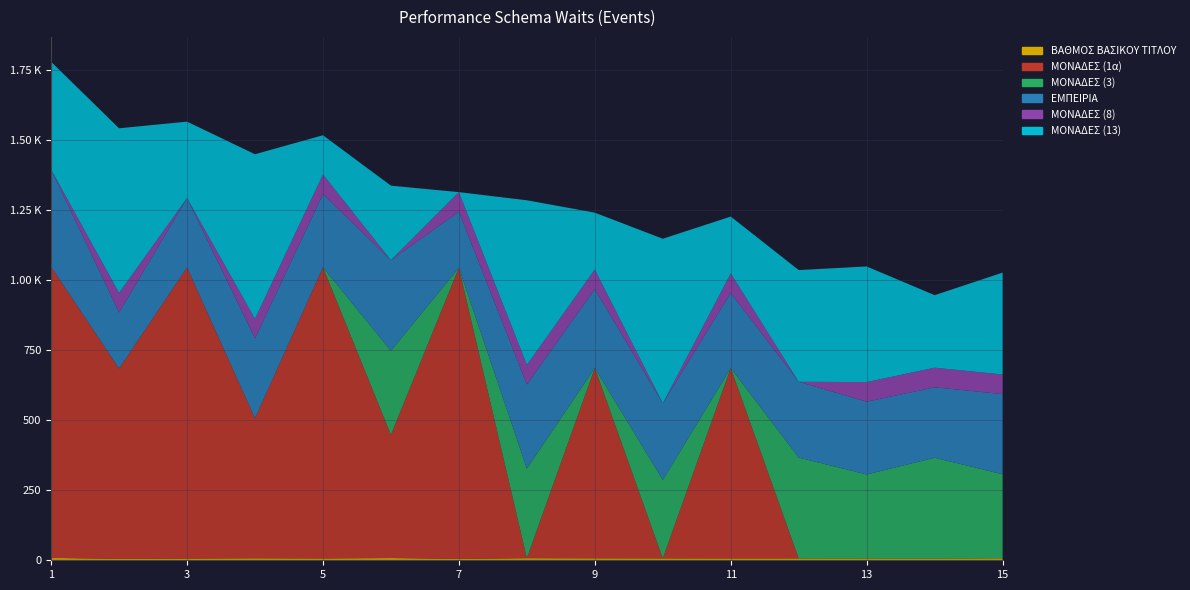

Reading left to right, transcribe all the data shown in this chart.

ΒΑΘΜΟΣ ΒΑΣΙΚΟΥ ΤΙΤΛΟΥ: 1=8.7	2=5.0	3=6.2	4=7.1	5=6.5	6=8.1	7=5.0	8=7.5	9=7.0	10=6.8	11=6.7	12=6.8	13=6.5	14=6.3	15=7.2
ΜΟΝΑΔΕΣ (1α): 1=1040.0	2=680.0	3=1040.0	4=500.0	5=1040.0	6=440.0	7=1040.0	8=0.0	9=680.0	10=0.0	11=680.0	12=0.0	13=0.0	14=0.0	15=0.0
ΜΟΝΑΔΕΣ (3): 1=0.0	2=0.0	3=0.0	4=0.0	5=0.0	6=300.0	7=0.0	8=320.0	9=0.0	10=280.0	11=0.0	12=360.0	13=300.0	14=360.0	15=300.0
ΕΜΠΕΙΡΙΑ: 1=346.8	2=200.0	3=247.6	4=285.2	5=261.6	6=324.0	7=200.0	8=300.4	9=281.6	10=273.6	11=268.0	12=270.8	13=260.0	14=251.6	15=286.4
ΜΟΝΑΔΕΣ (8): 1=0.0	2=70.0	3=0.0	4=70.0	5=70.0	6=0.0	7=70.0	8=70.0	9=70.0	10=0.0	11=70.0	12=0.0	13=70.0	14=70.0	15=70.0
ΜΟΝΑΔΕΣ (13): 1=385.0	2=588.0	3=273.0	4=588.0	5=140.0	6=266.0	7=0.0	8=588.0	9=203.0	10=588.0	11=203.0	12=399.0	13=413.0	14=259.0	15=364.0